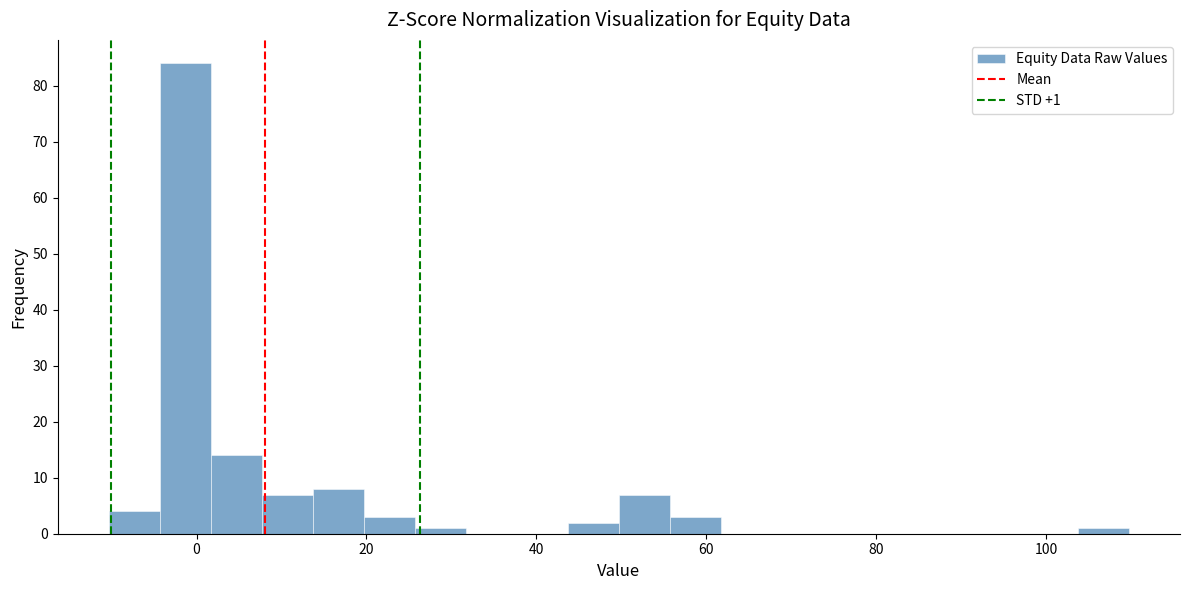

Around what value on the x-axis is the tallest bar? Give the approximate position of its centre, as read against the axis.

-2